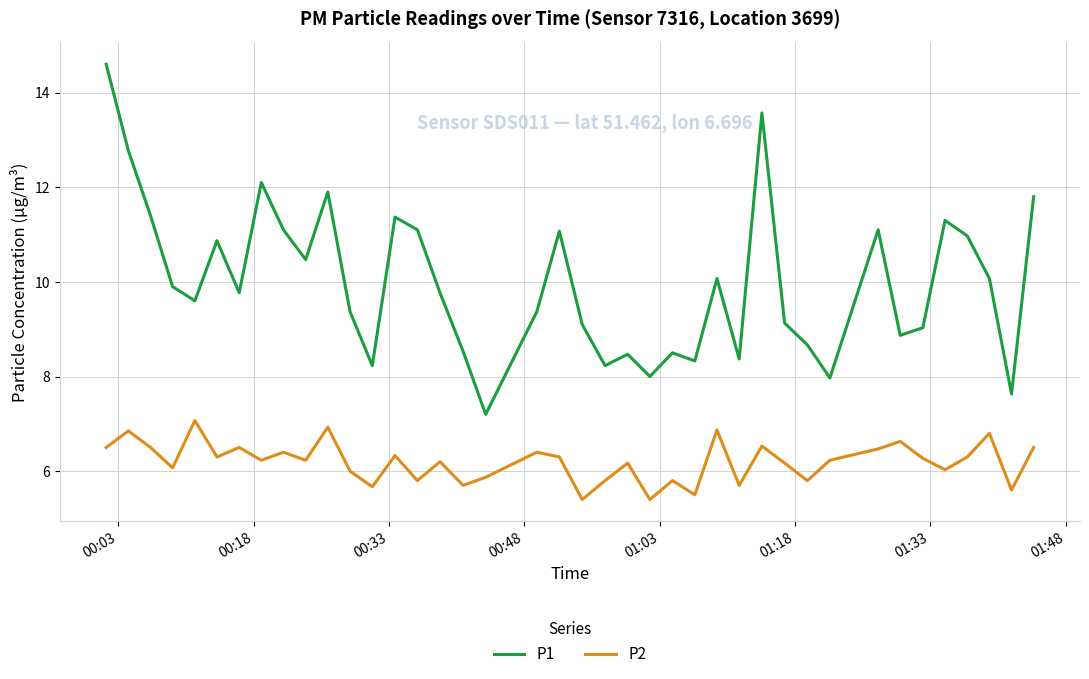

What is the average value of the P1 series?

10.0